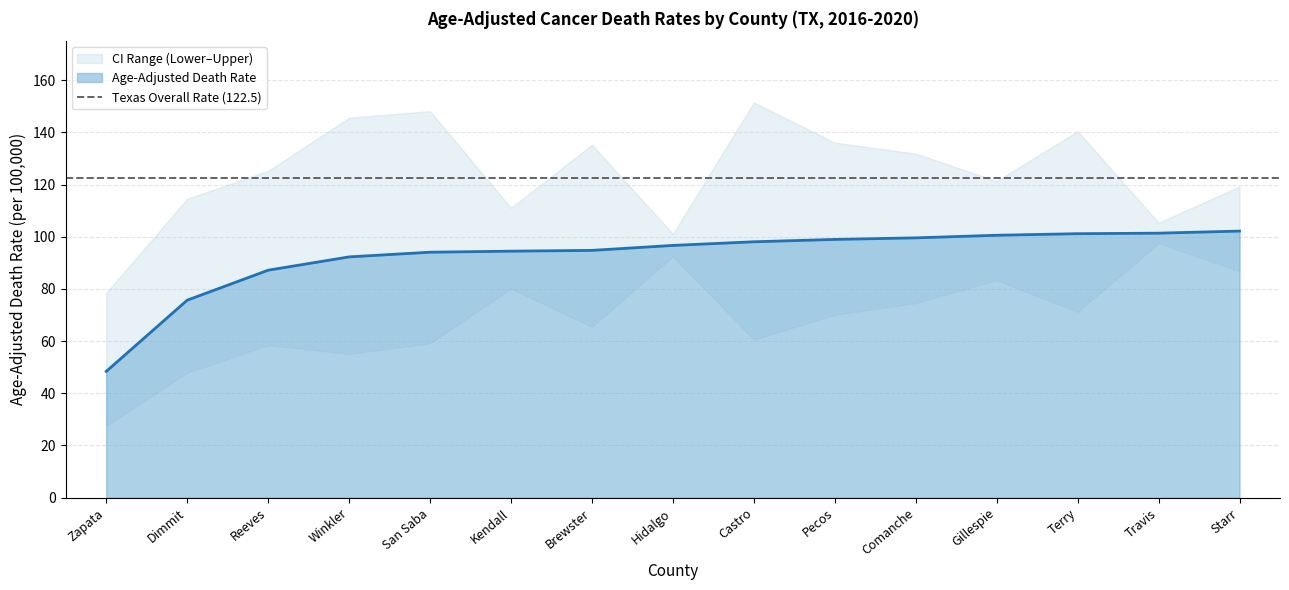

Is it true that Lower CI (Rate) equals 26.4 at Terry?

False